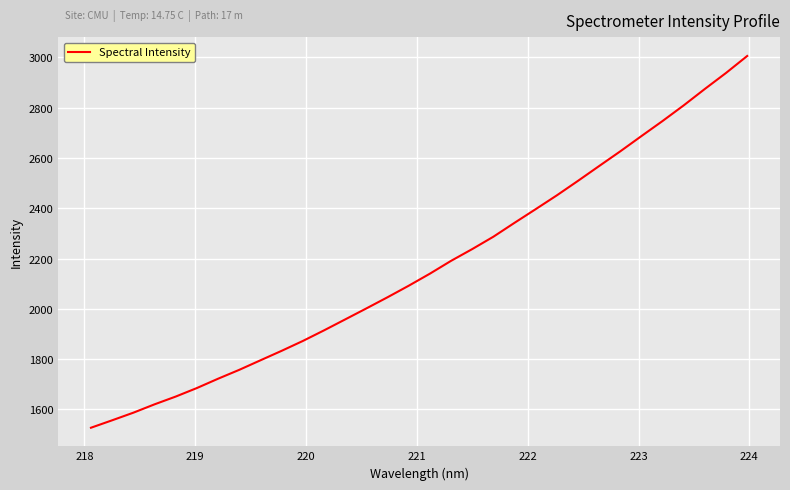

What is the greatest value displayed?

3006.0